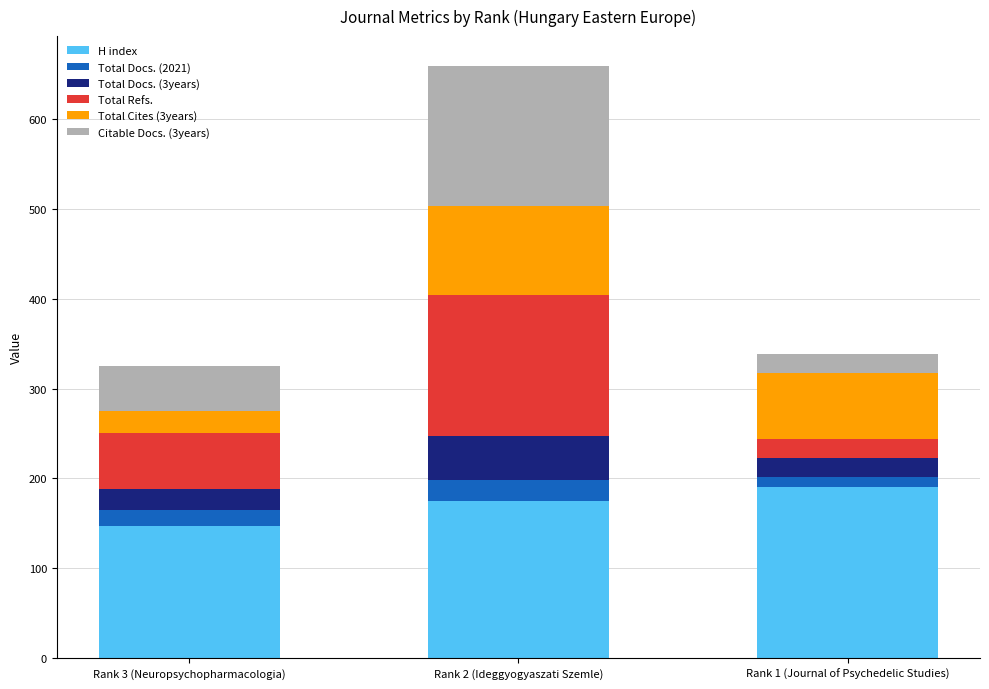

Reading left to right, what are the values for H index?

147	175	190